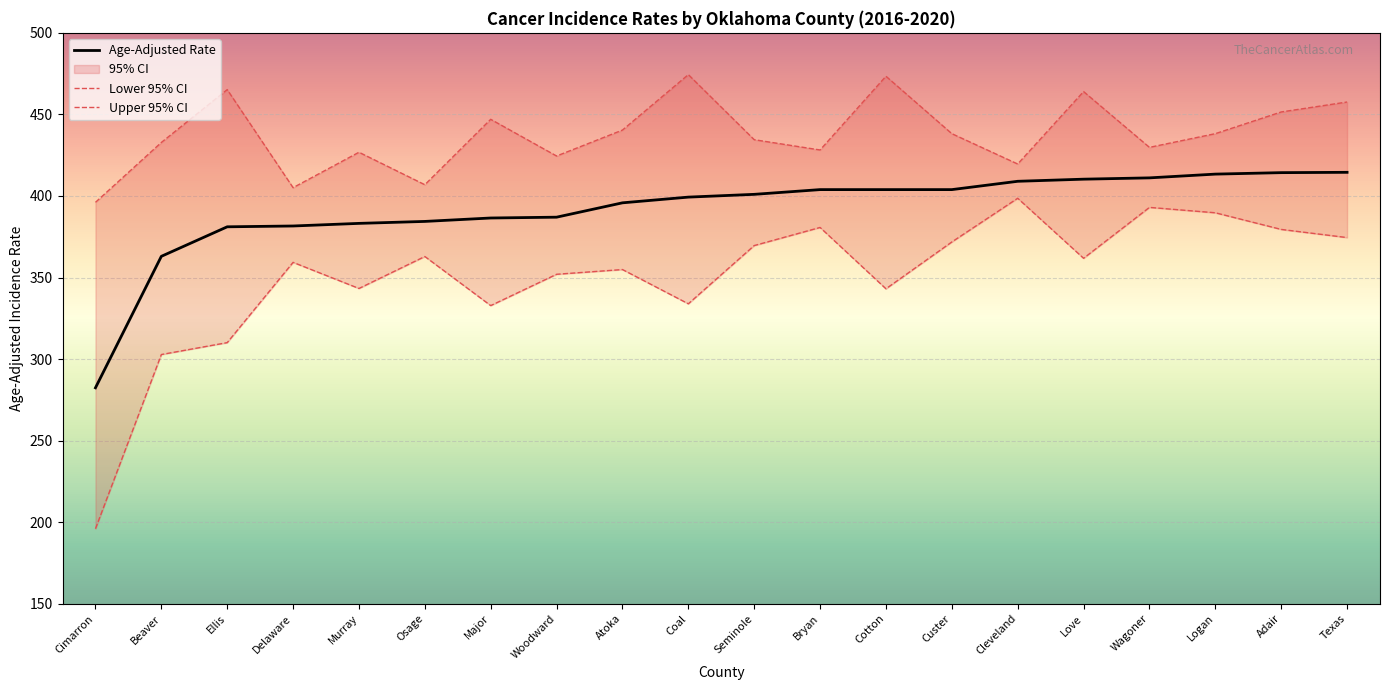

What position from the left is Coal?

10